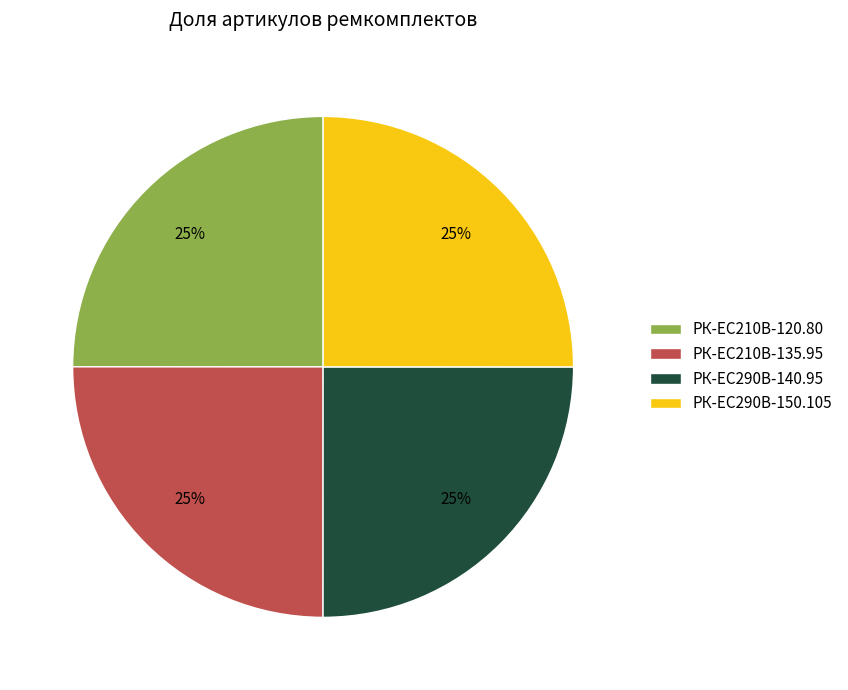

Approximately how many times larger is the value at РК-ЕС290В-140.95 compared to РК-ЕС290В-150.105?

1.0